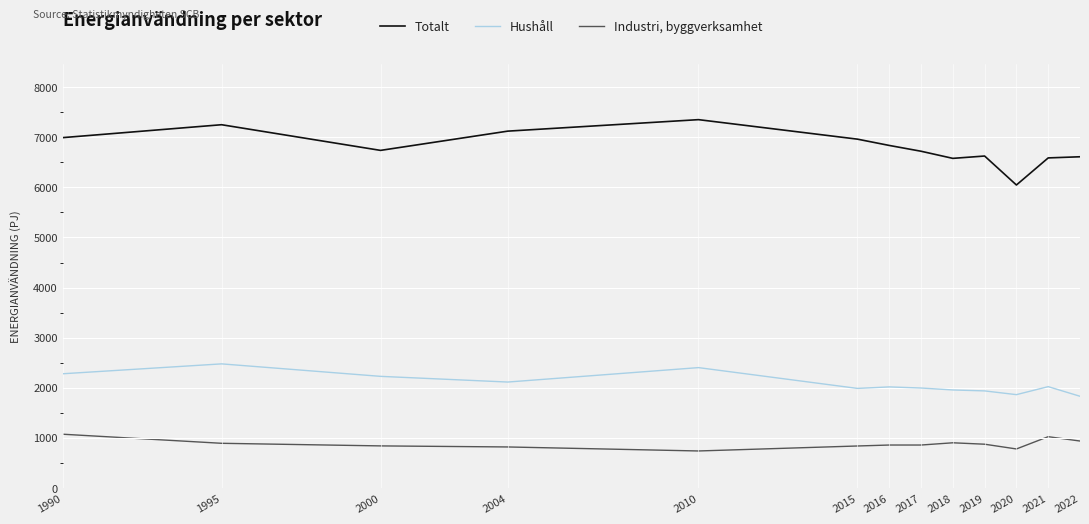

Does the chart display data point markers on the line(s)?

No